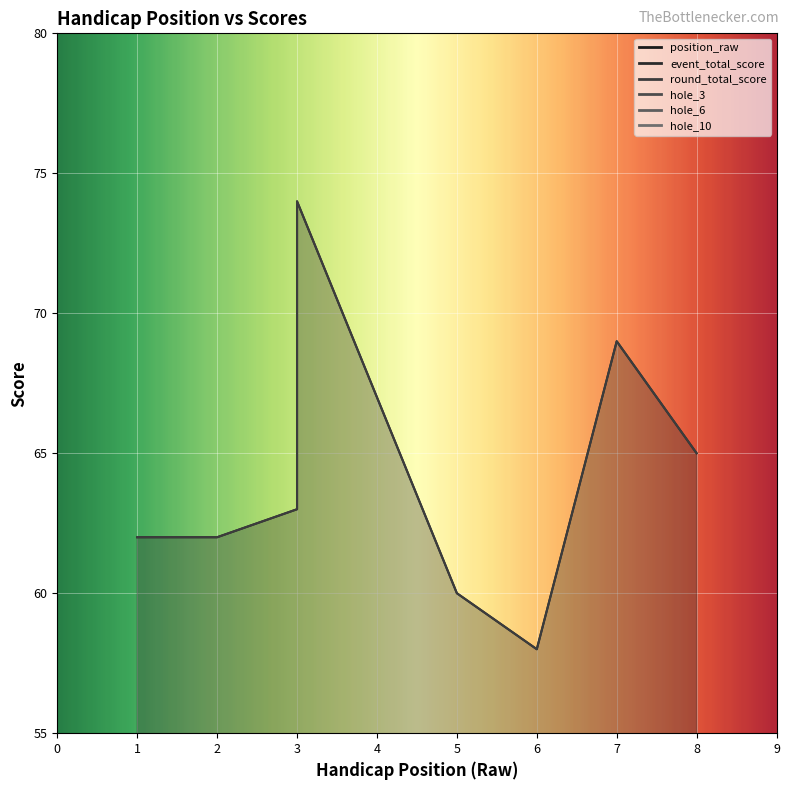

Which series has the widest spread of values?

event_total_score